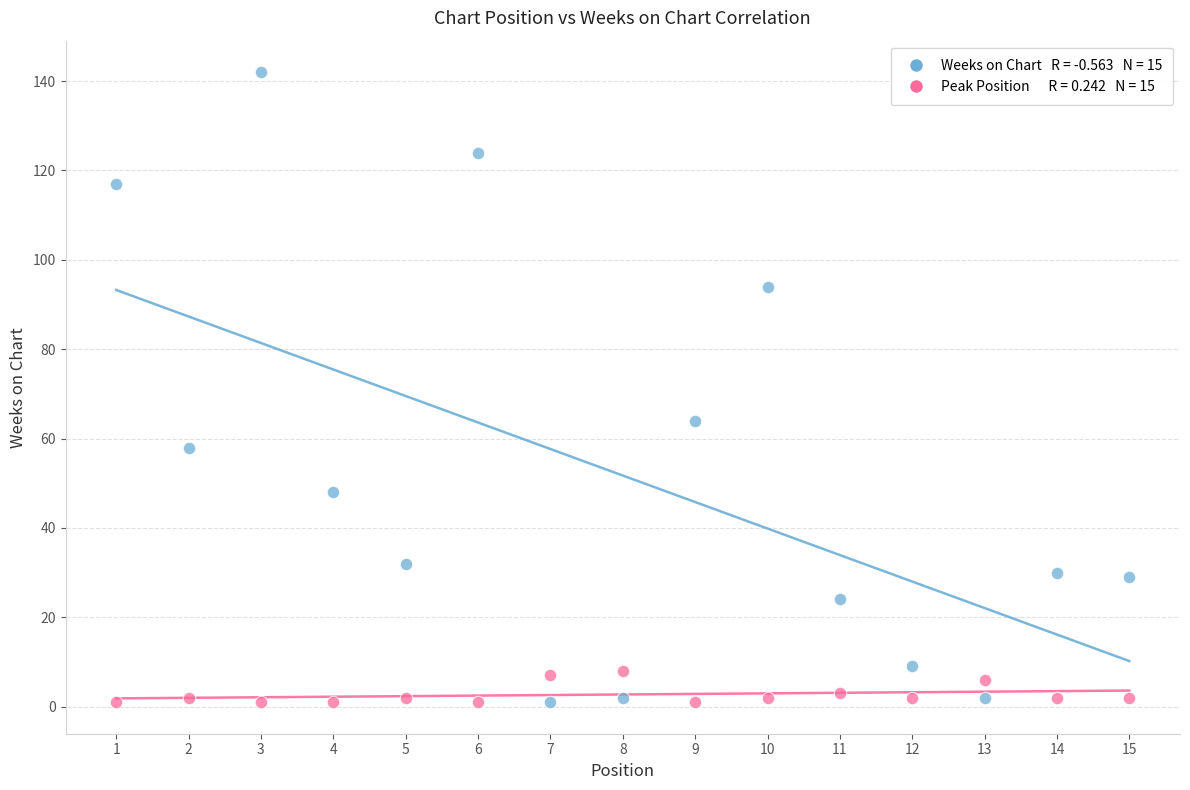

Across all data points, what is the range of Y values (max minus min)?

141